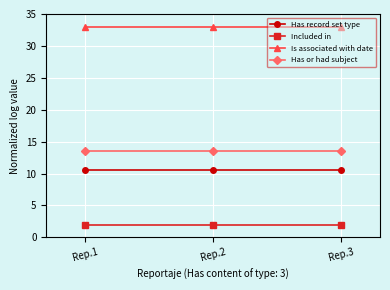

What is the difference between the highest and lowest values at Rep.1?

31.0